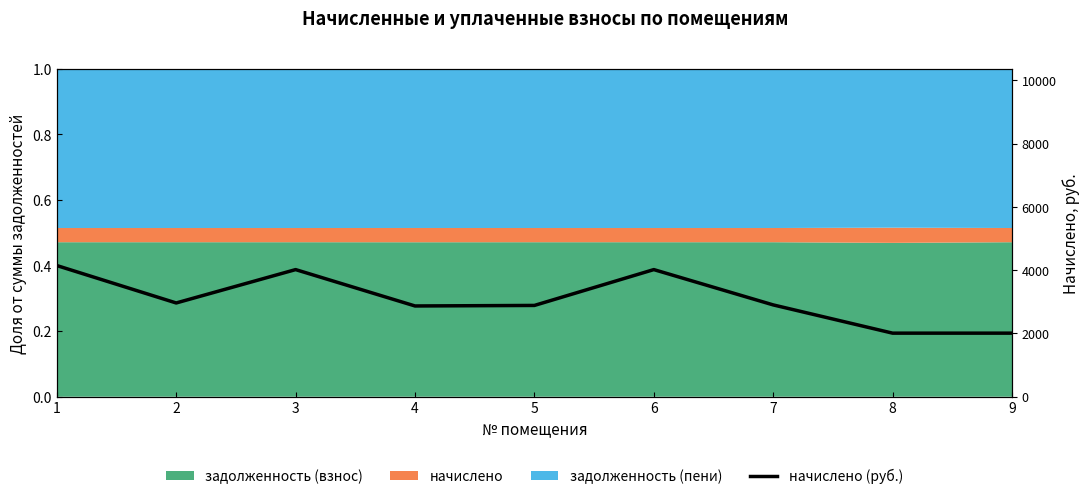

What is the change in value from 2 to 9?

-954.2